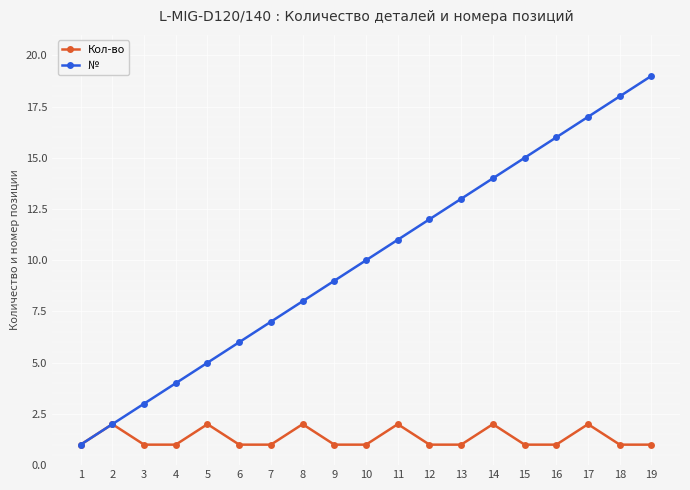

What is the difference between the second highest and minimum values in the Кол-во series?

1